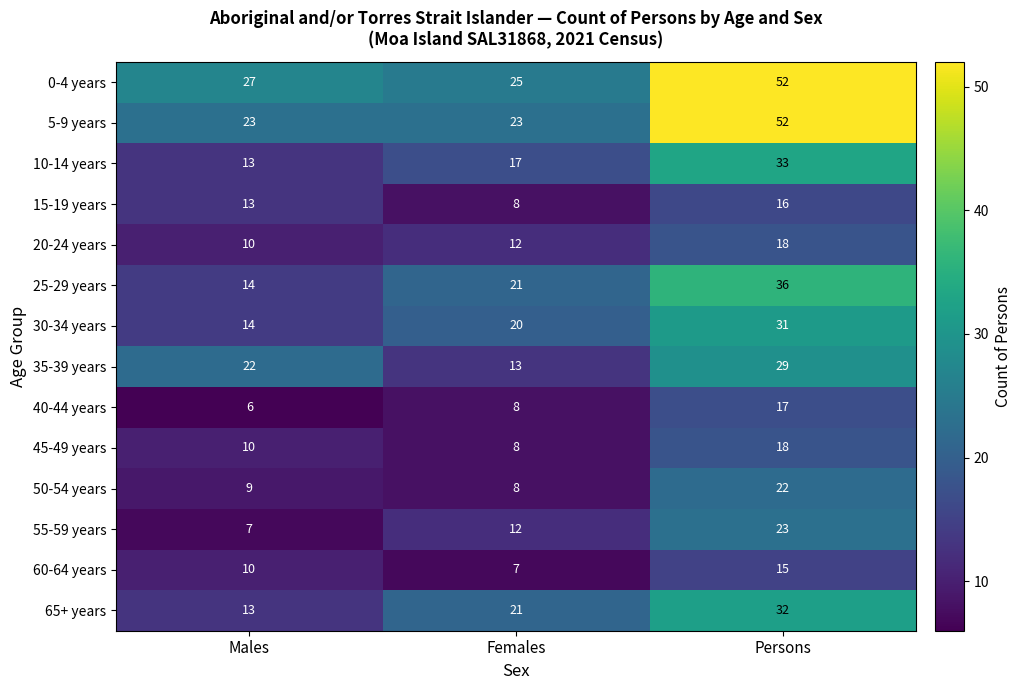

What is the total value across all series at Females?

203